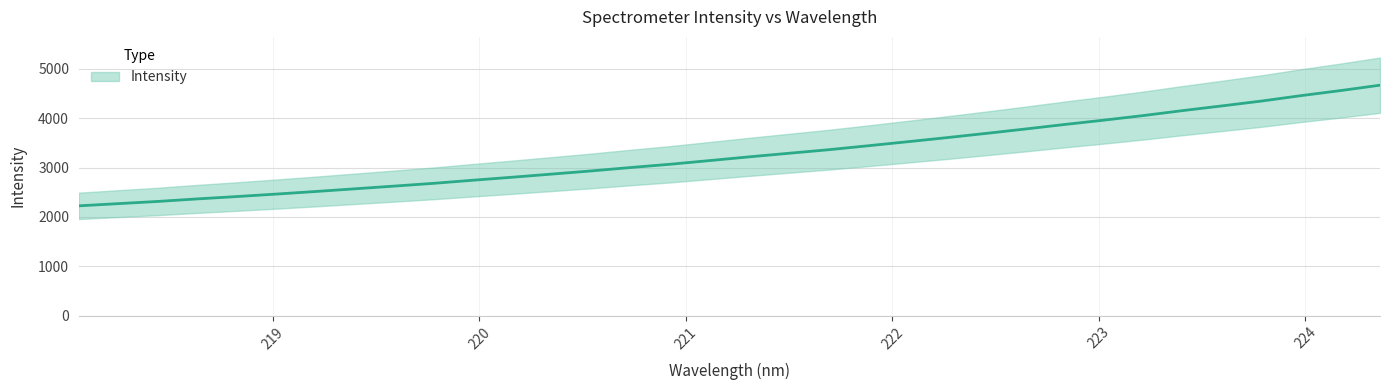

List the labels in order of value, smallest first.

218.0596, 218.2508, 218.442, 218.6332, 218.8244, 219.0156, 219.2067, 219.3979, 219.589, 219.7801, 219.9712, 220.1623, 220.3533, 220.5444, 220.7354, 220.9264, 221.1174, 221.3083, 221.4993, 221.6902, 221.8812, 222.0721, 222.263, 222.4538, 222.6447, 222.8355, 223.0264, 223.2172, 223.408, 223.5987, 223.7895, 223.9802, 224.1709, 224.3616